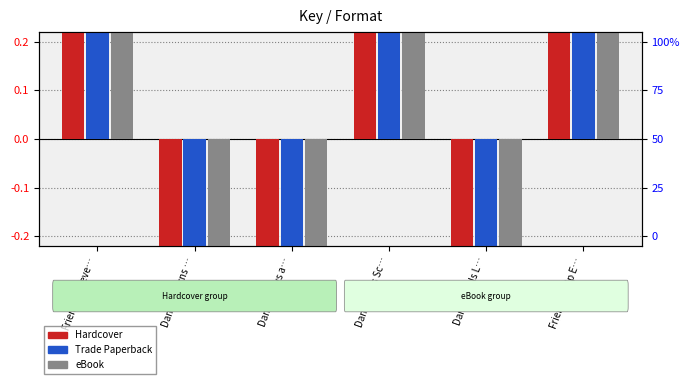

At how many categories does at least one series exceed 0?

3